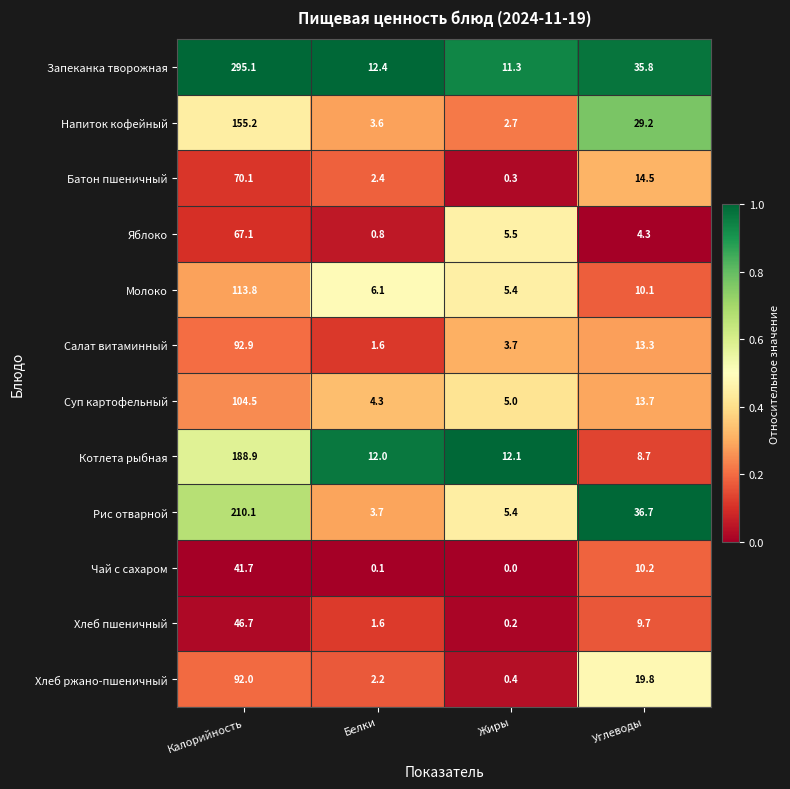

How many series are shown in this chart?

12